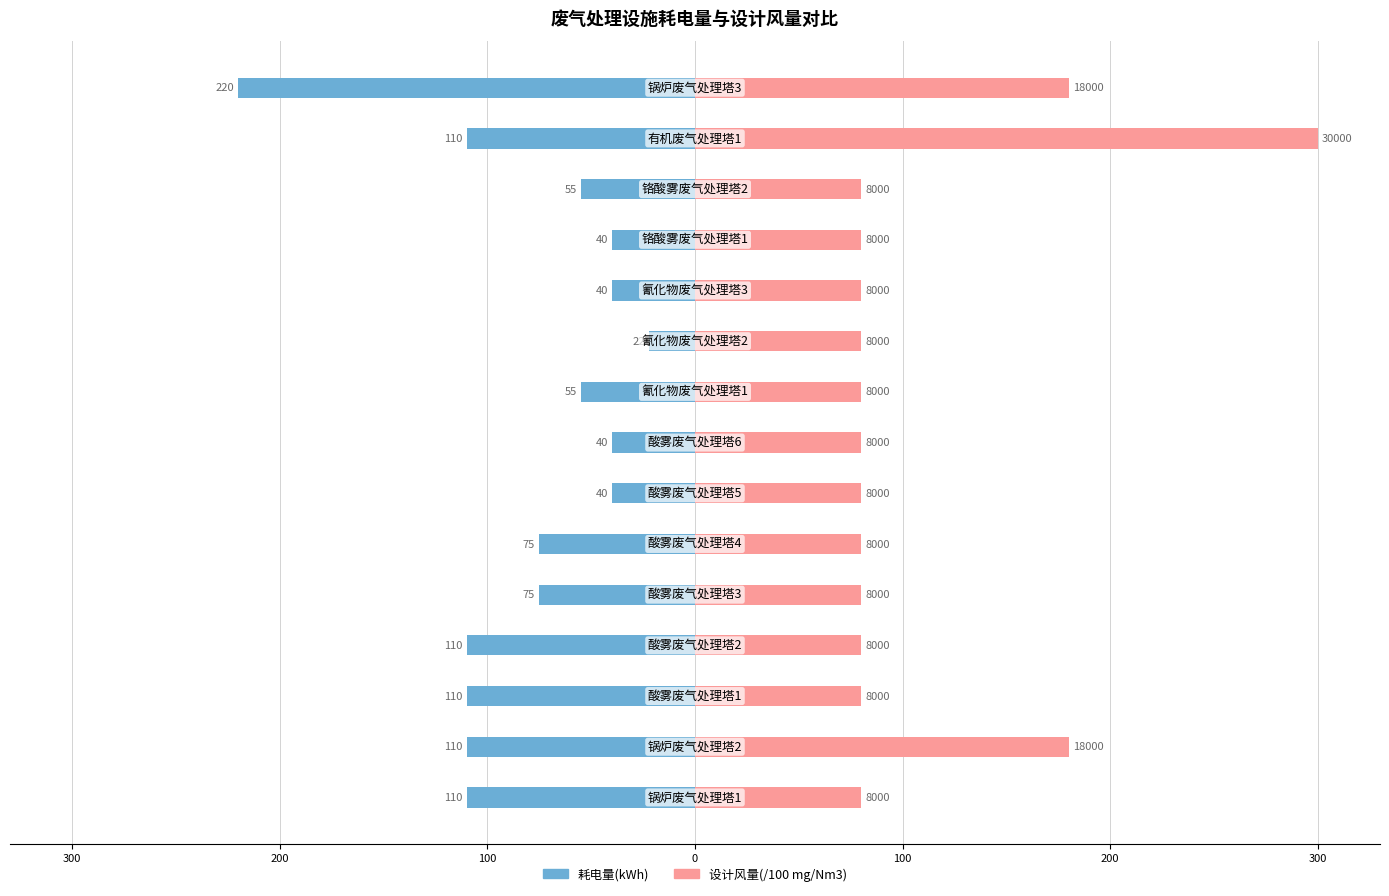

How many bars are there in each group?

2